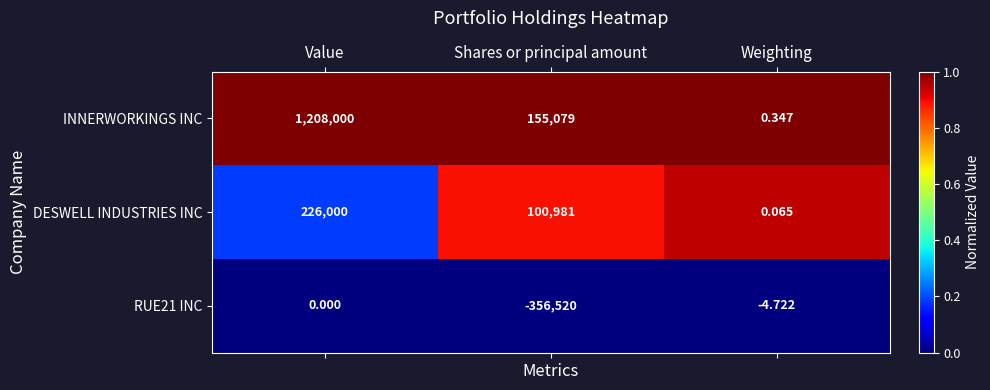

Rank the series by their average value, from highest to lowest.

INNERWORKINGS INC, DESWELL INDUSTRIES INC, RUE21 INC